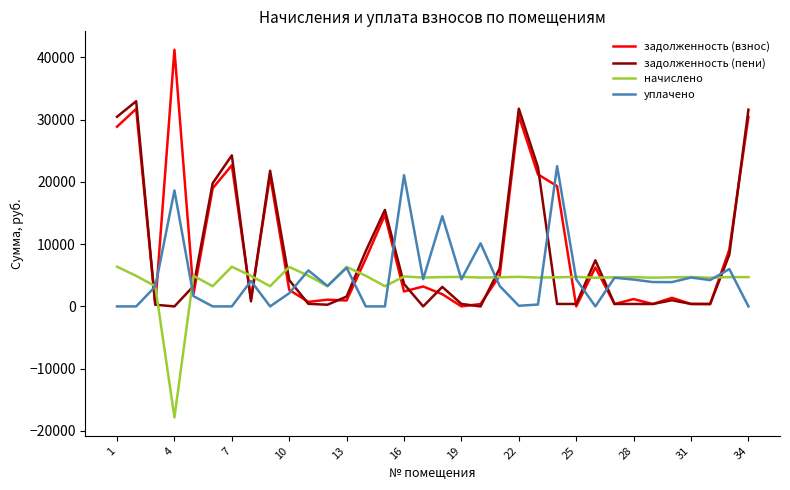

Which series has the largest range (max minus min)?

задолженность (взнос)